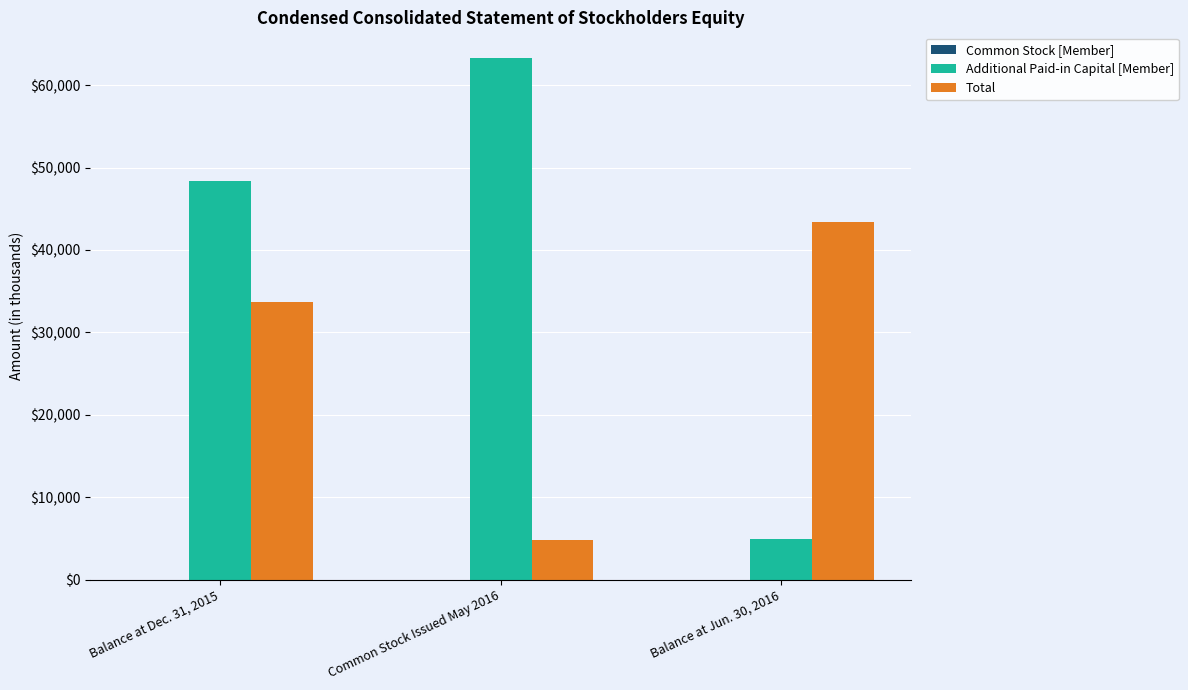

Where is Total nearest to the value 24119?

Balance at Dec. 31, 2015